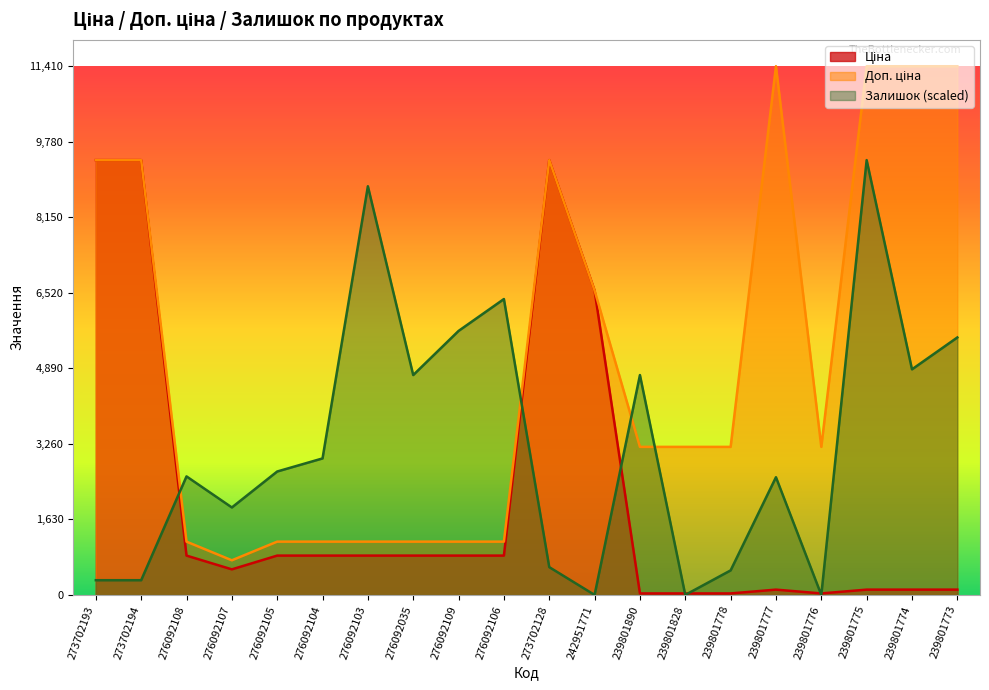

How many data points in Залишок are above 2663?

10